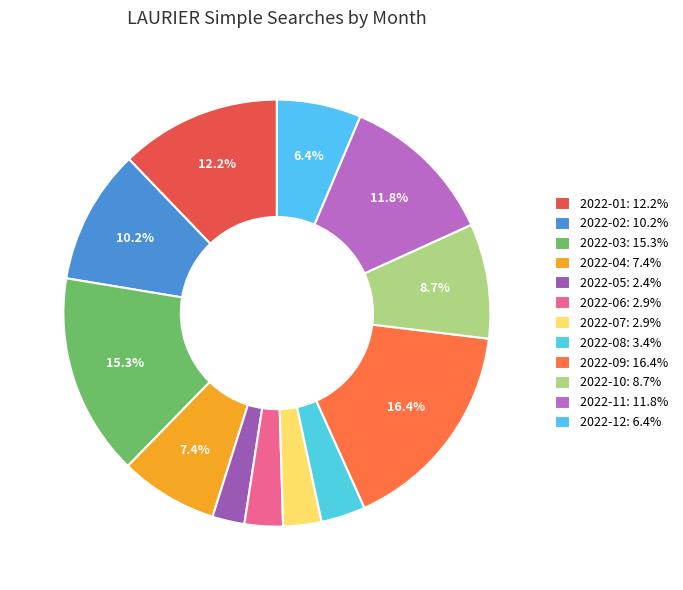

The 2022-01 slice represents 12% of the pie. True or false?

True